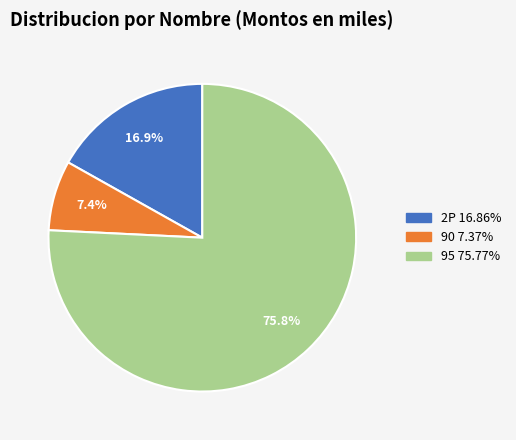

The 95 slice represents 62% of the pie. True or false?

False